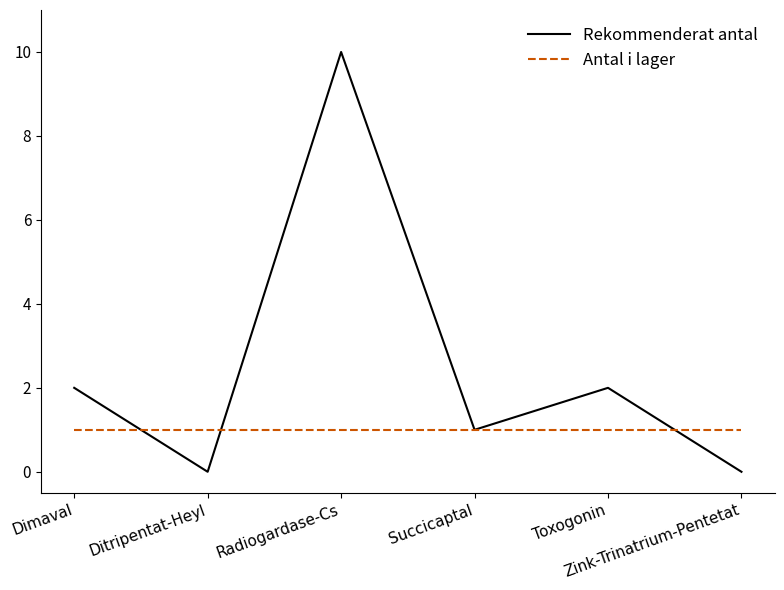

What is the greatest value displayed?

10